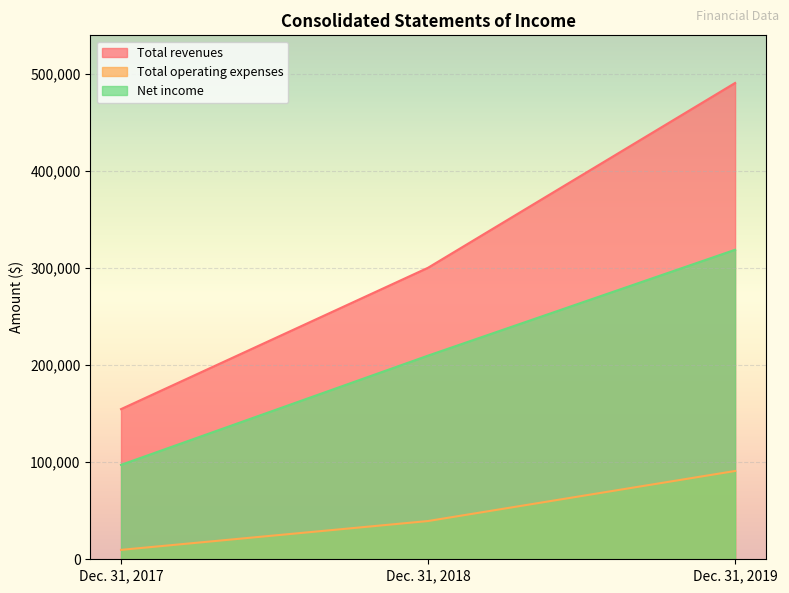

Which has a higher value, Dec. 31, 2017 or Dec. 31, 2018?

Dec. 31, 2018